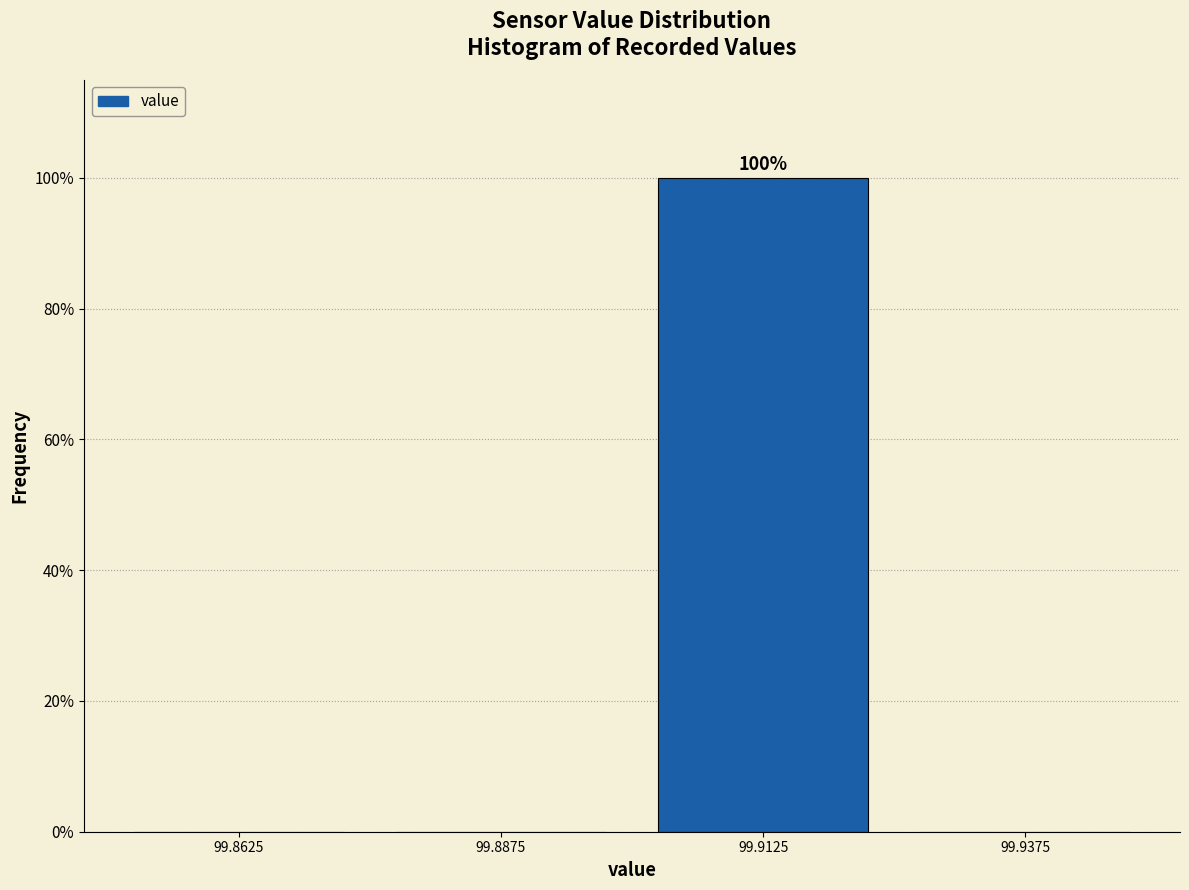

Over which range of the x-axis is the bar tallest?

99.900 to 99.925